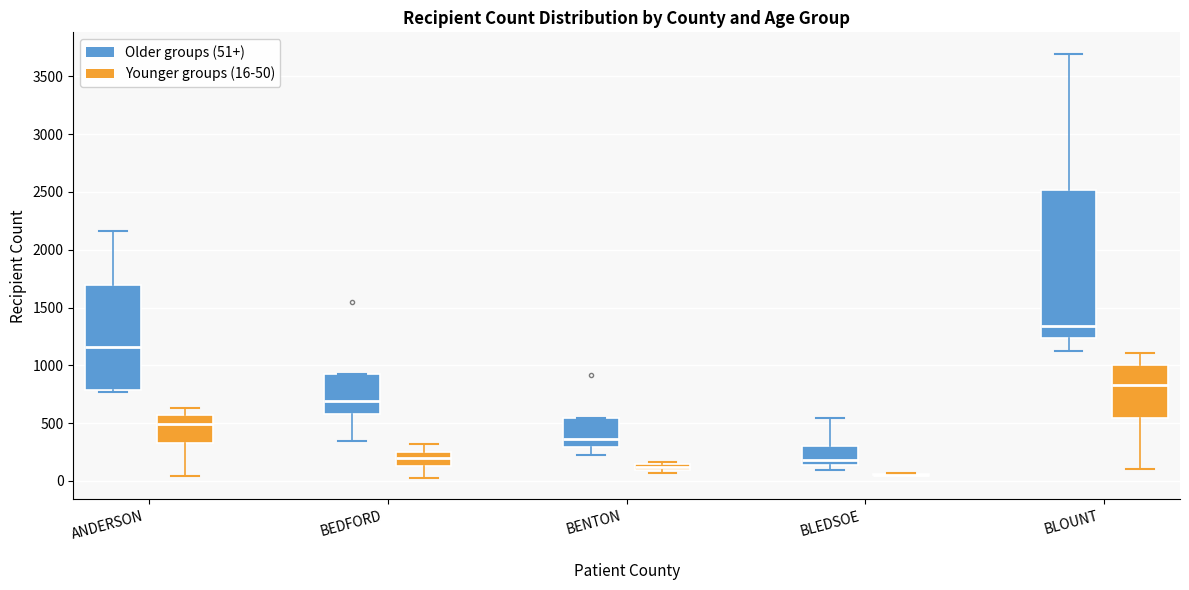

Where is the upper edge of the box for BENTON (Younger groups (16-50)) on the y-axis? The values are not printed on the chart, so give them approximately, as read against the axis.

150